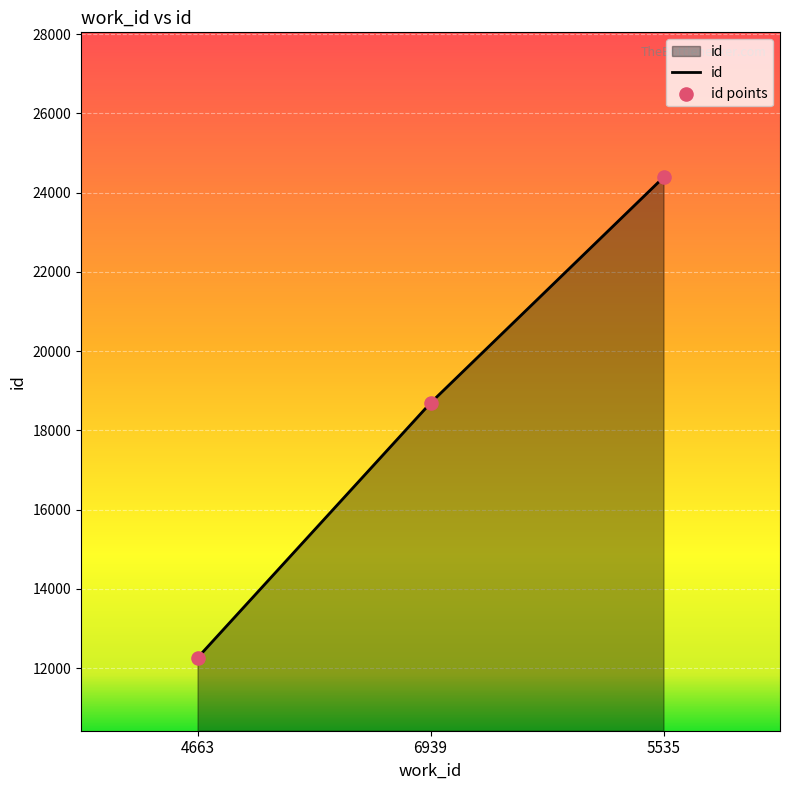

Which has a higher value, 4663 or 6939?

6939